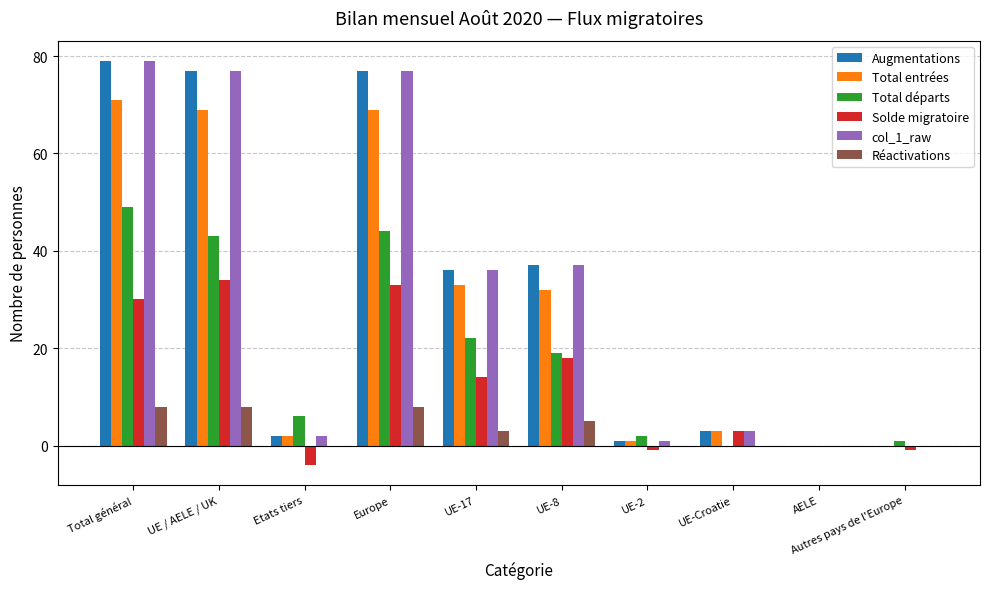

What is the average value of the Total départs series?

19